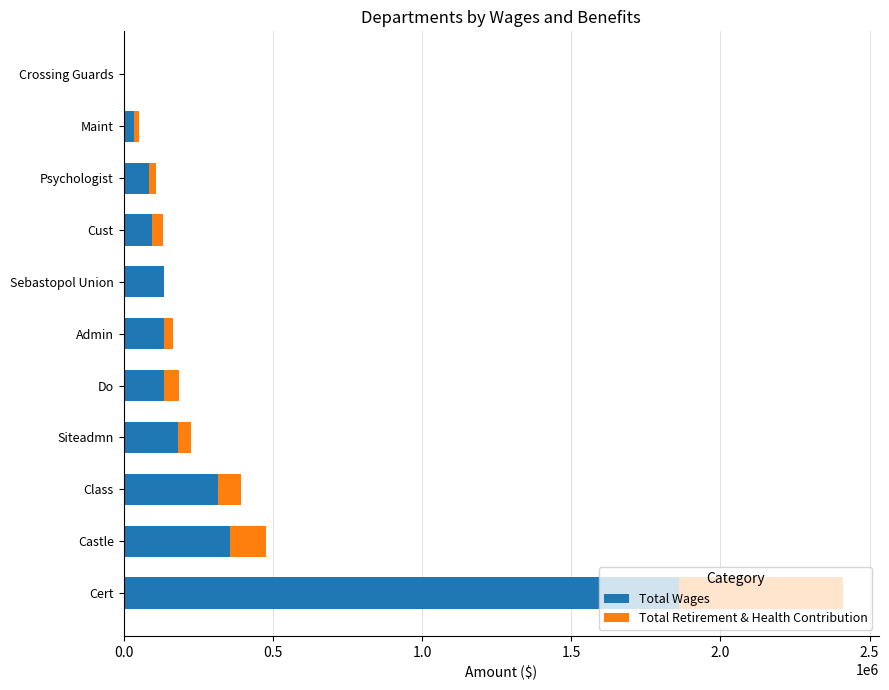

At which category is the sum across all series the highest?

Cert